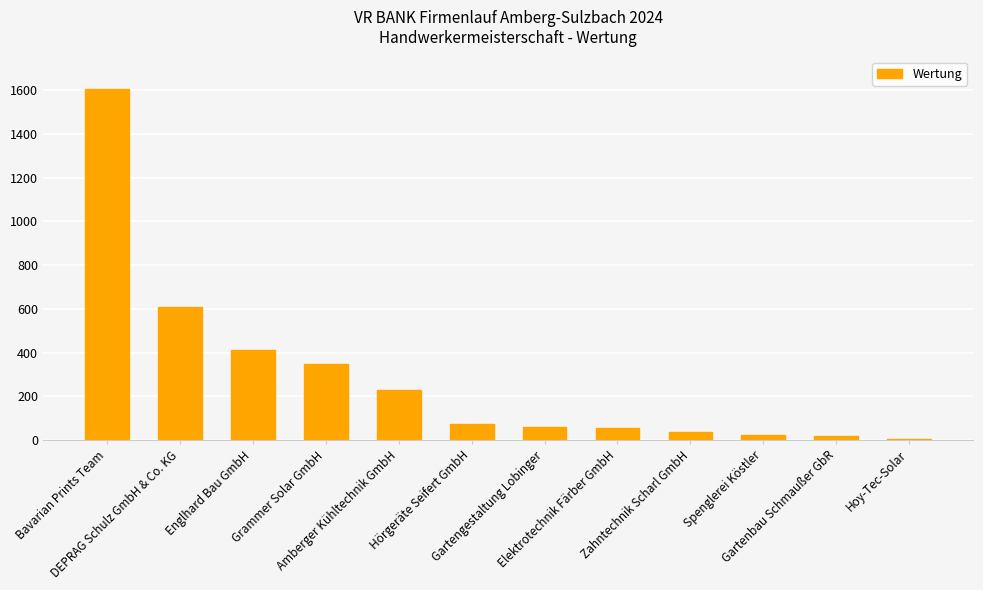

What is the sum of all values?

3469